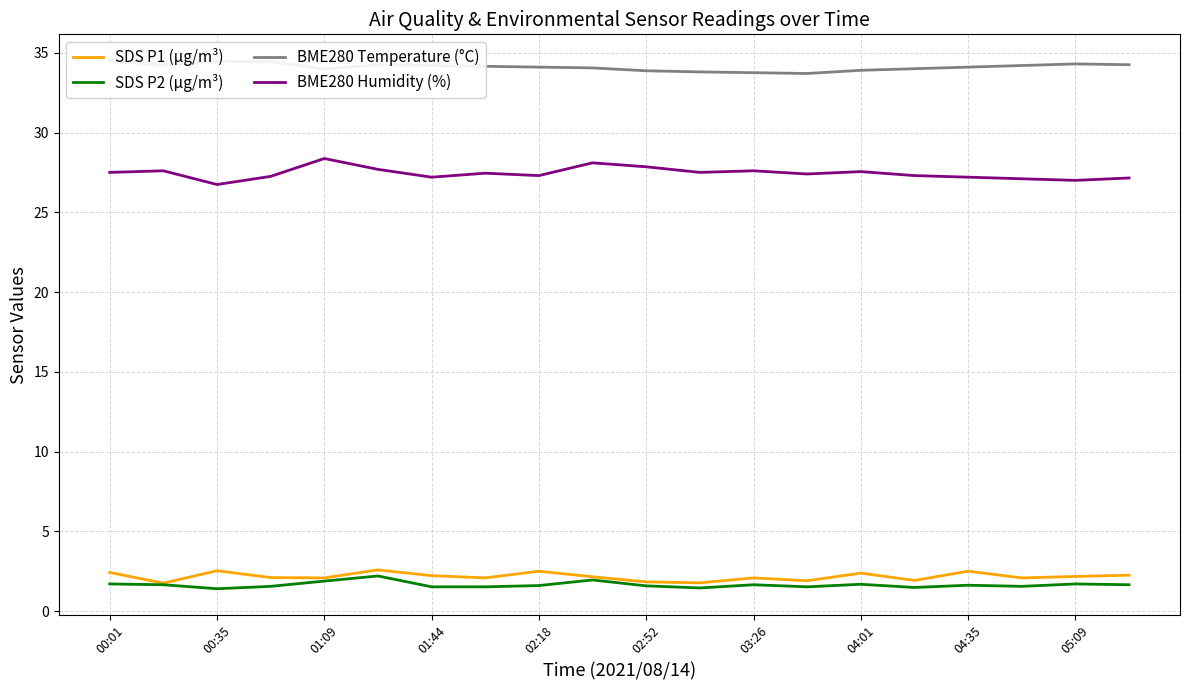

Which series has the largest range (max minus min)?

BME280 Humidity (%)